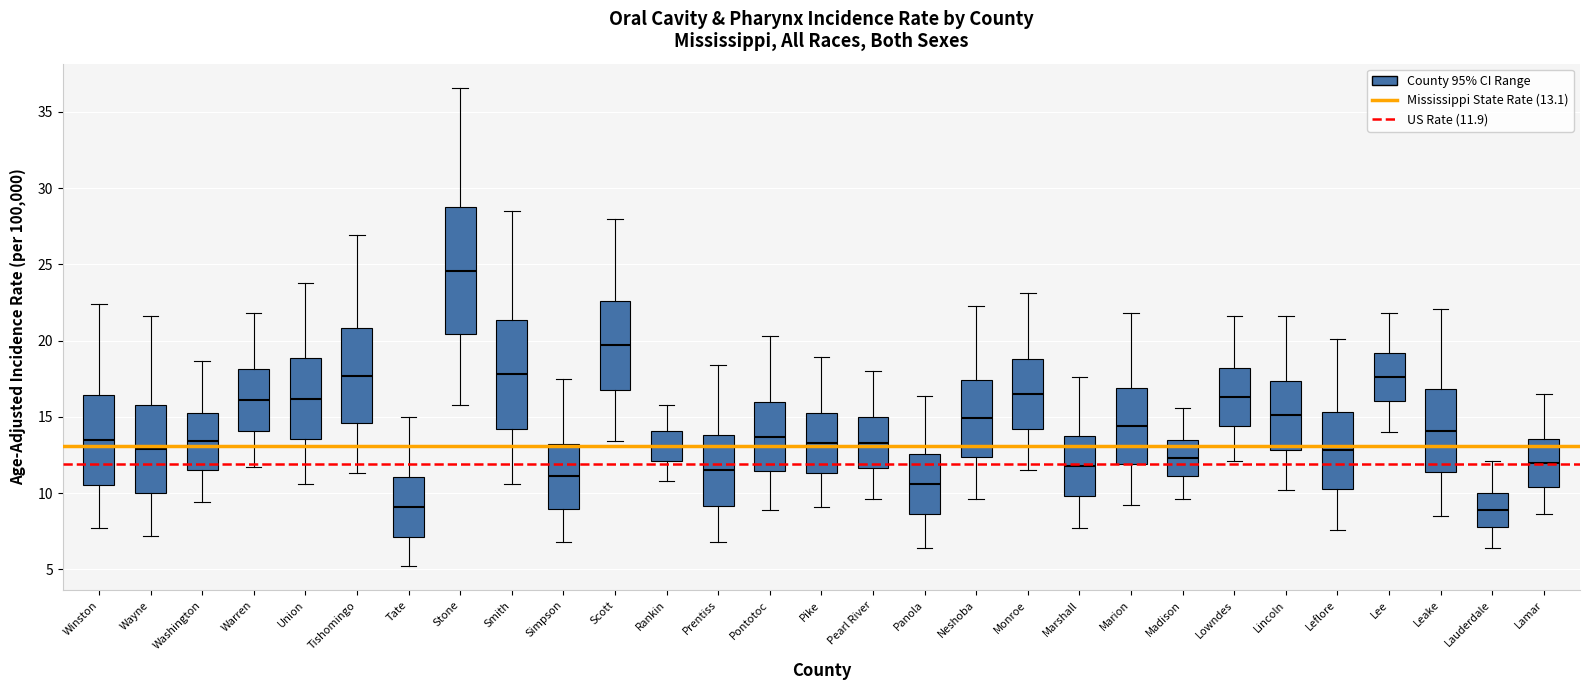

Where does the upper whisker of the box for Lee end on the y-axis? The values are not printed on the chart, so give them approximately, as read against the axis.

22.0